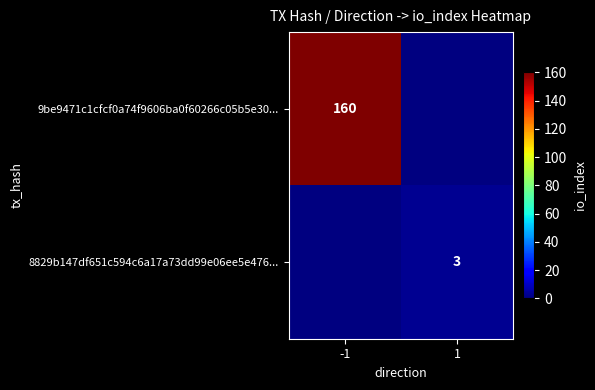

The value of 8829b147df651c594c6a17a73dd99e06ee5e476... at 1 is 3. True or false?

True